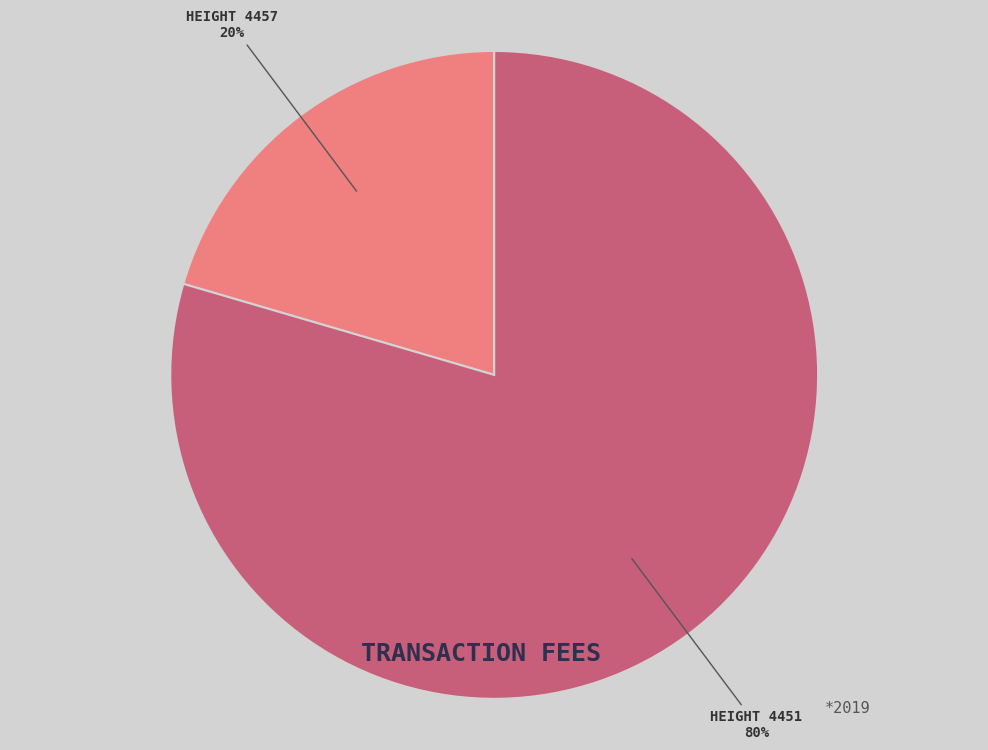

Which category has the smallest portion of the pie?

HEIGHT 4457